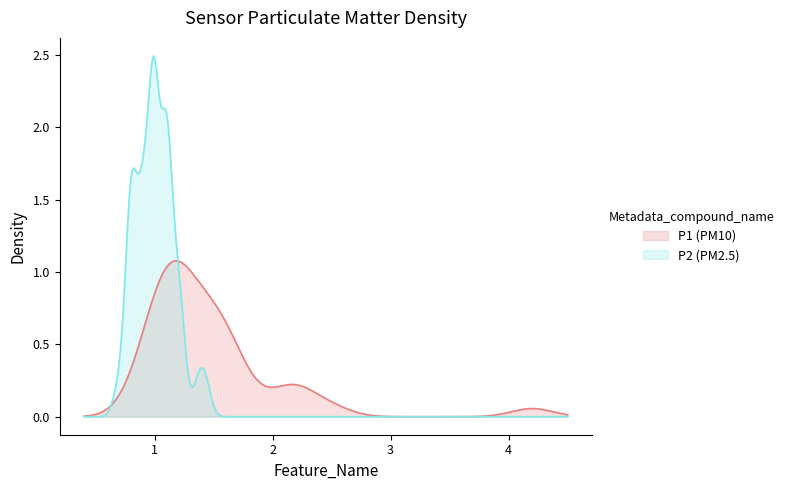

What are all the series names shown in the legend?

P1 (PM10), P2 (PM2.5)